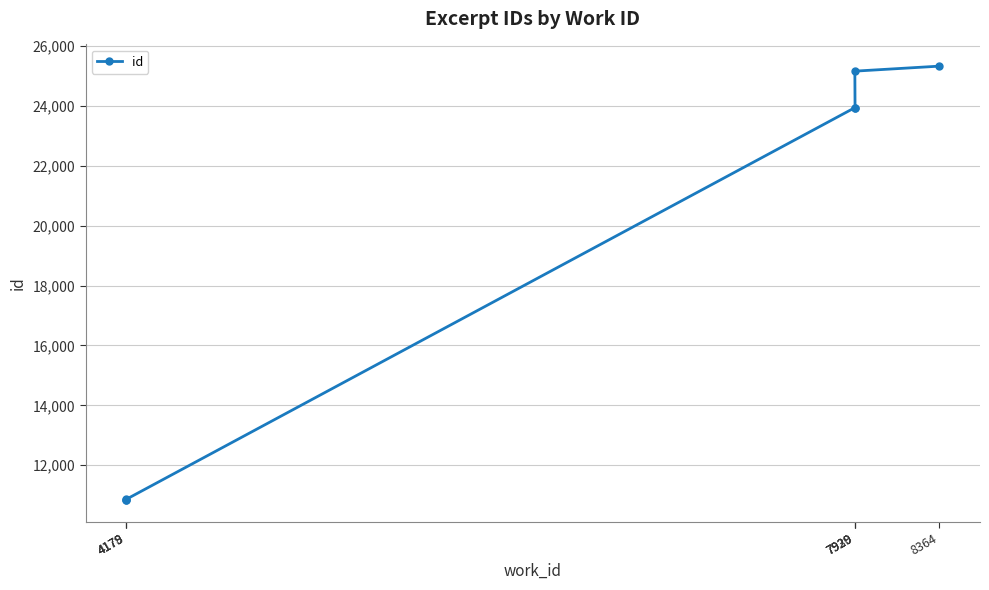

Approximately how many times larger is the value at 4178 compared to 4179?

1.0